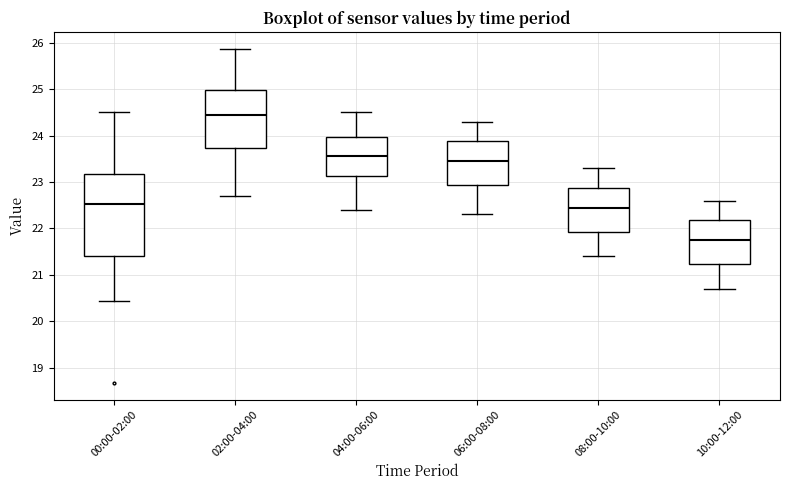

Which box has the lowest median line?

10:00-12:00